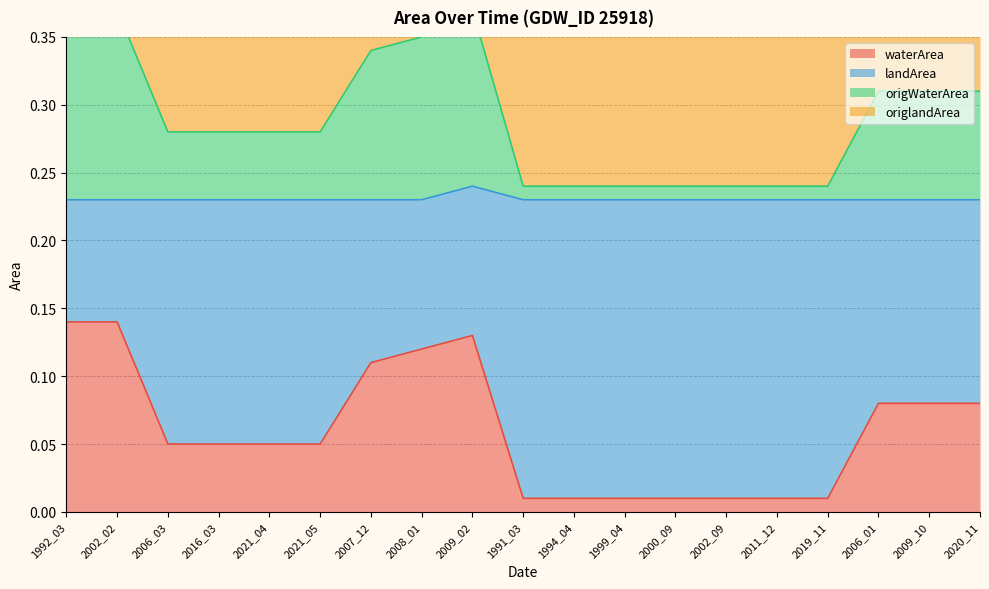

The waterArea series shows 0.0 at 2016_03. True or false?

False